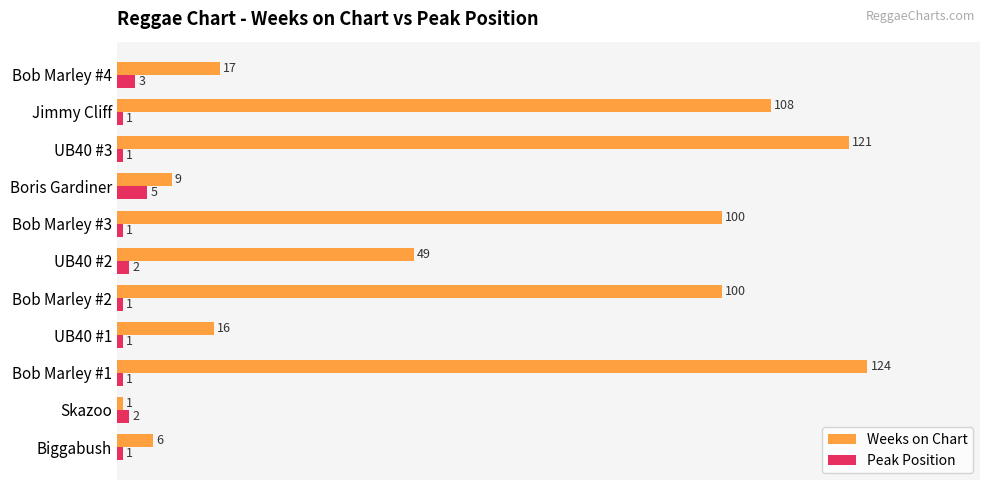

Which series changed the most between Skazoo and UB40 #3?

Weeks on Chart